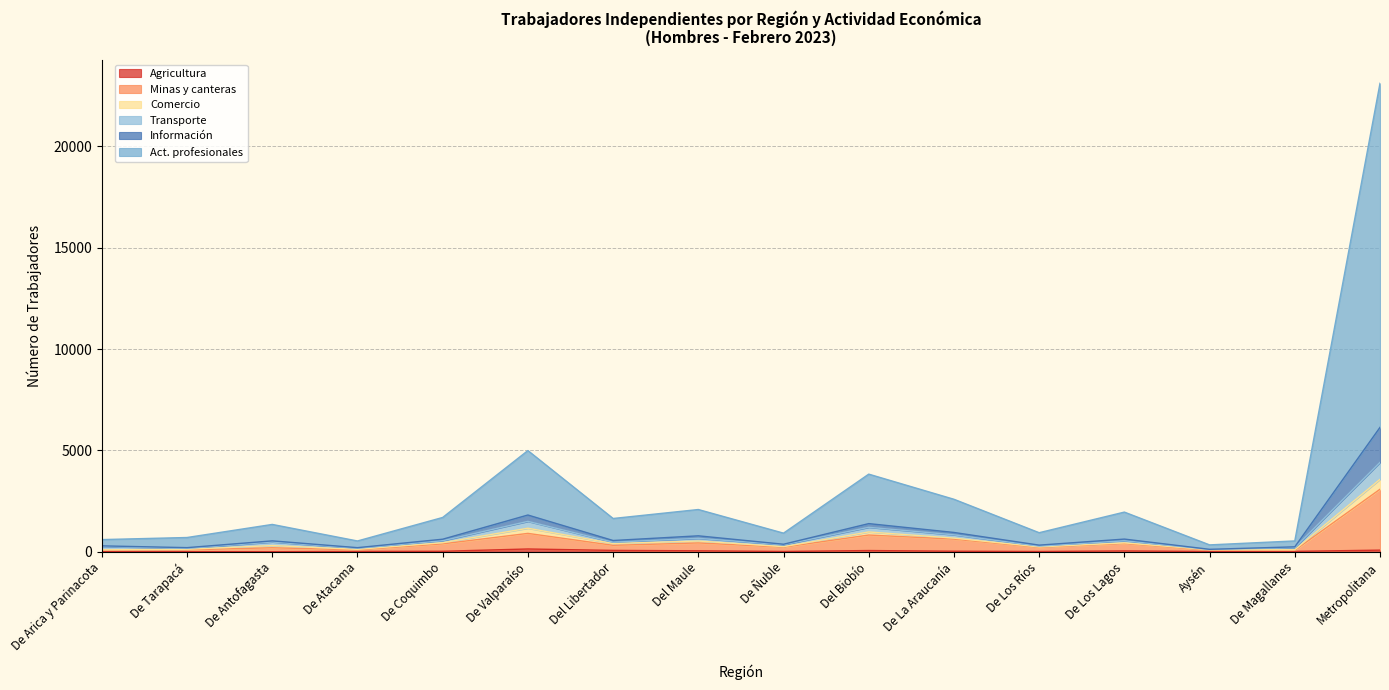

At which label does Información reach its peak?

Metropolitana